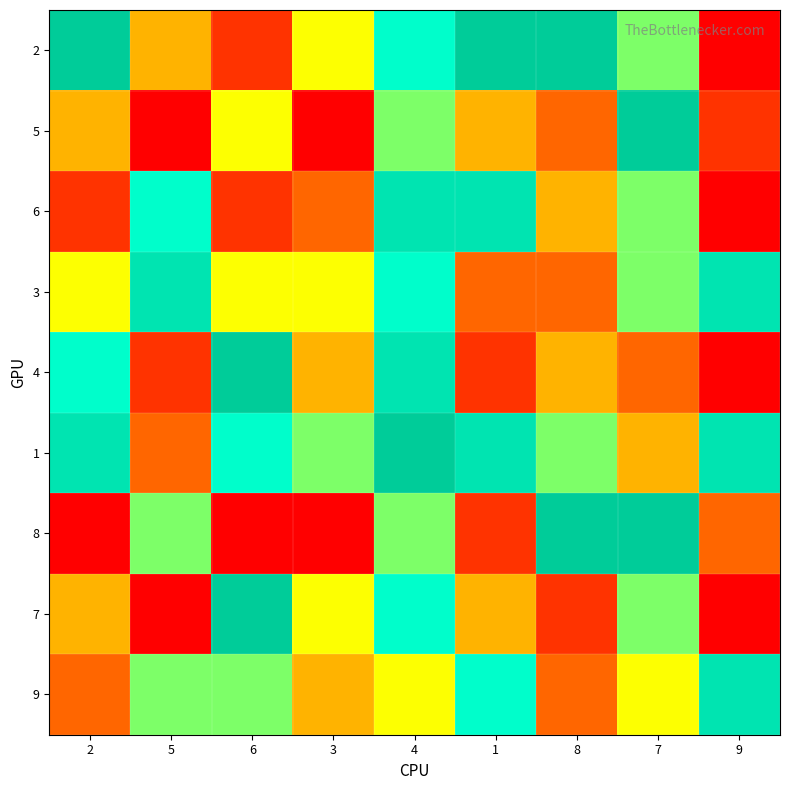

Rank the series by their maximum value, from highest to lowest.

2, 5, 4, 1, 8, 7, 6, 3, 9